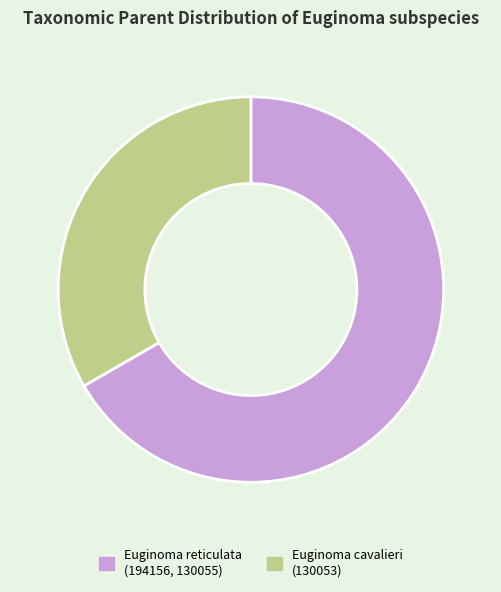

Count the number of slices in the pie.

2